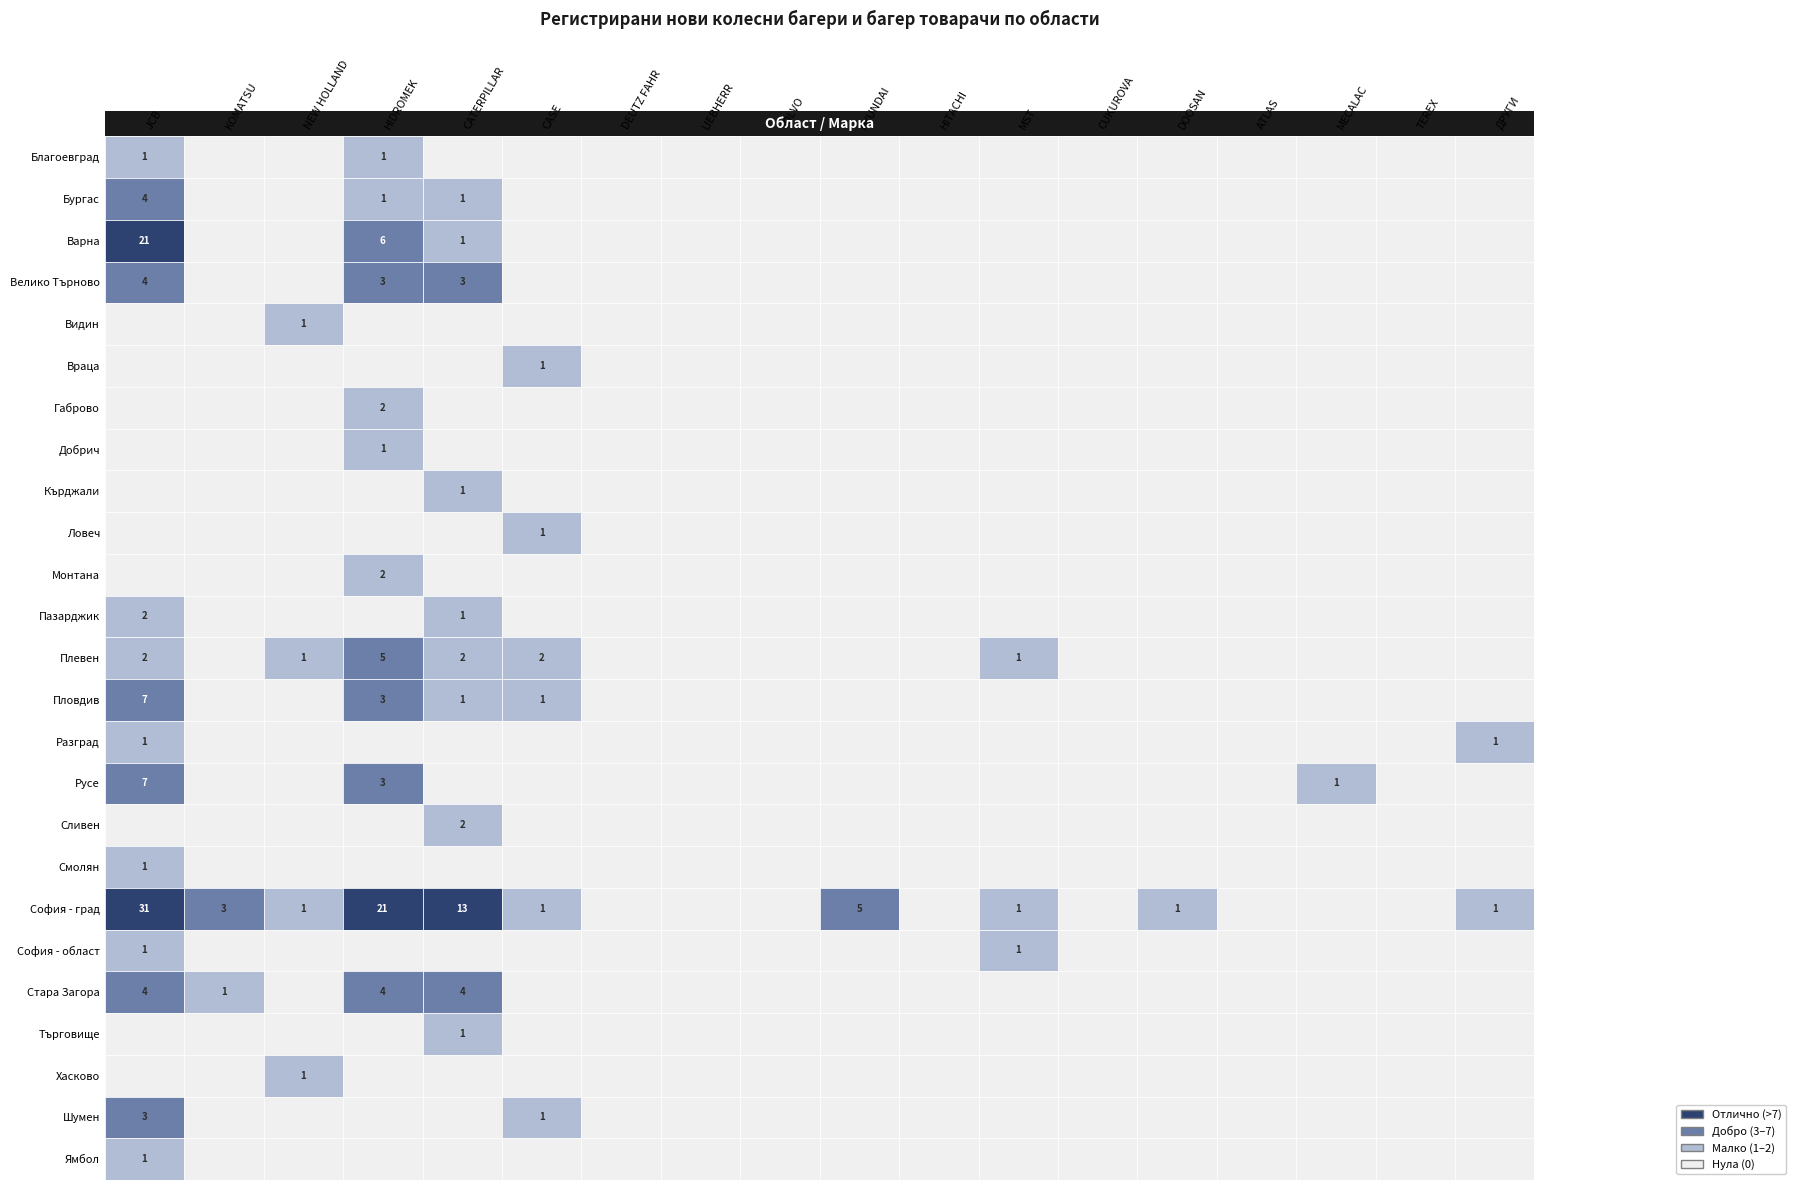

What is the difference between the maximum and minimum values in the Разград series?

1